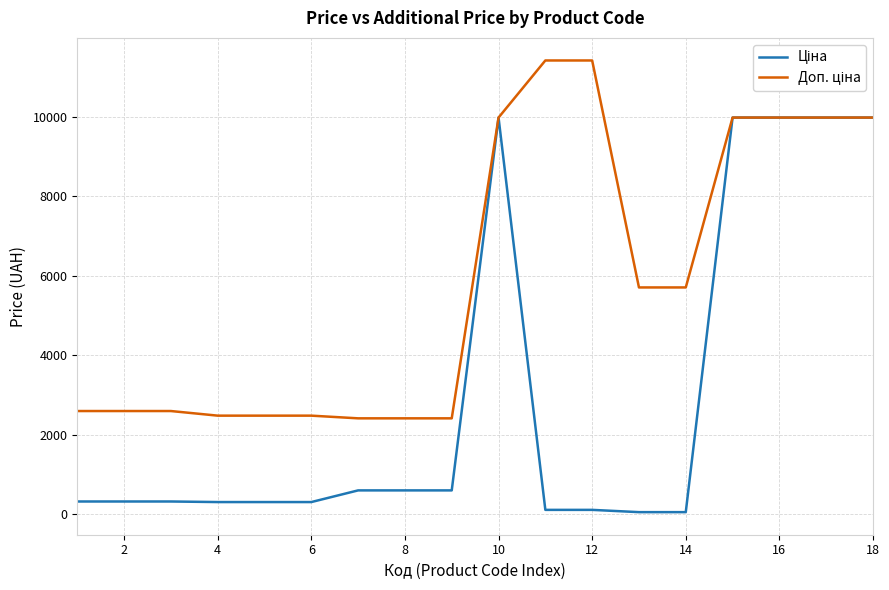

What is the value of the Доп. ціна point at the 7th from the left?

2414.8